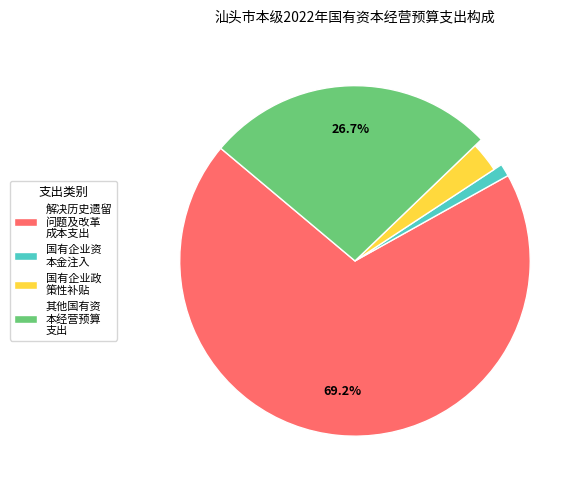

To the nearest percent, what is the difference between the 三、国有企业政策性补贴 and 二、国有企业资本金注入 slice percentages?

2%